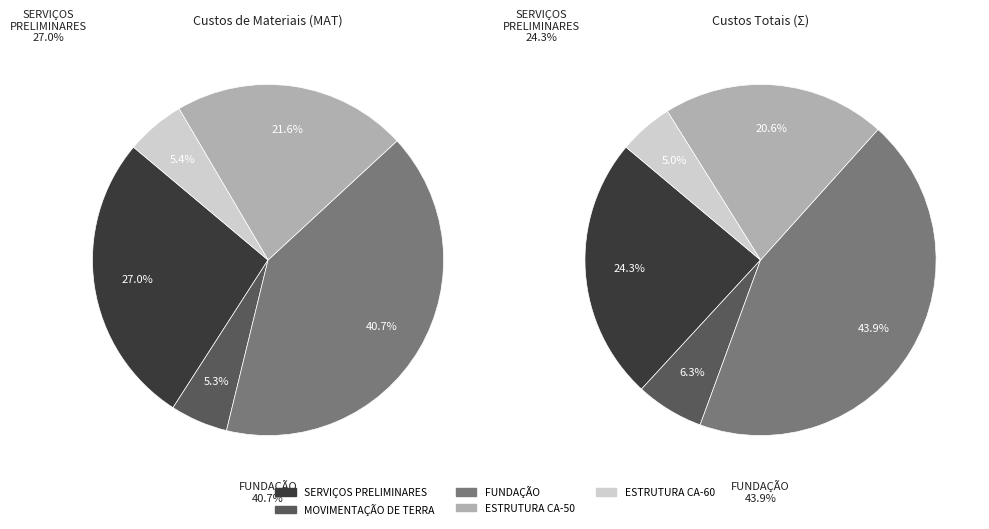

Which slice is the largest?

FUNDAÇÃO